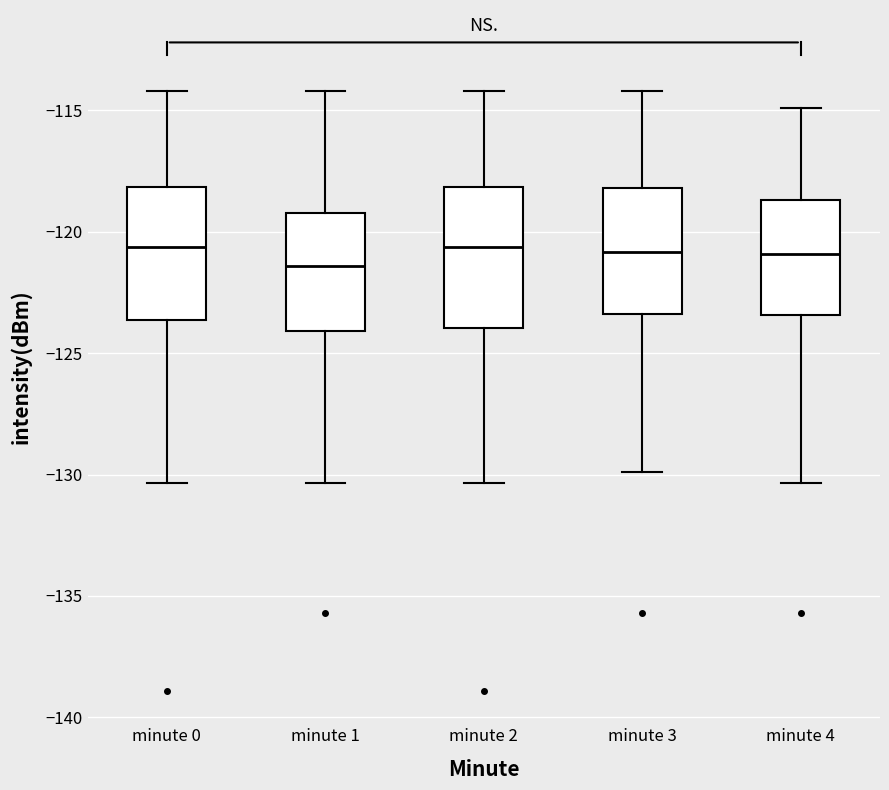

Where does the lower whisker of the box for minute 4 end on the y-axis? The values are not printed on the chart, so give them approximately, as read against the axis.

-130.5